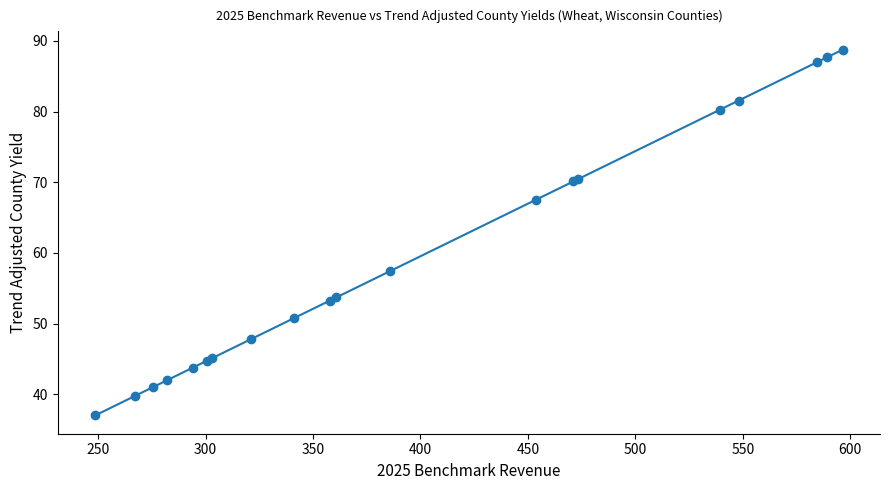

What is the average value?

59.5